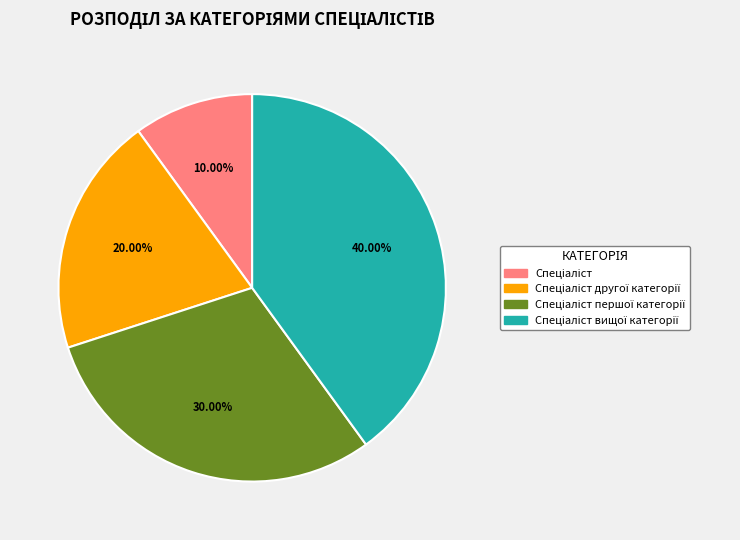

Is there a majority slice in this chart?

No